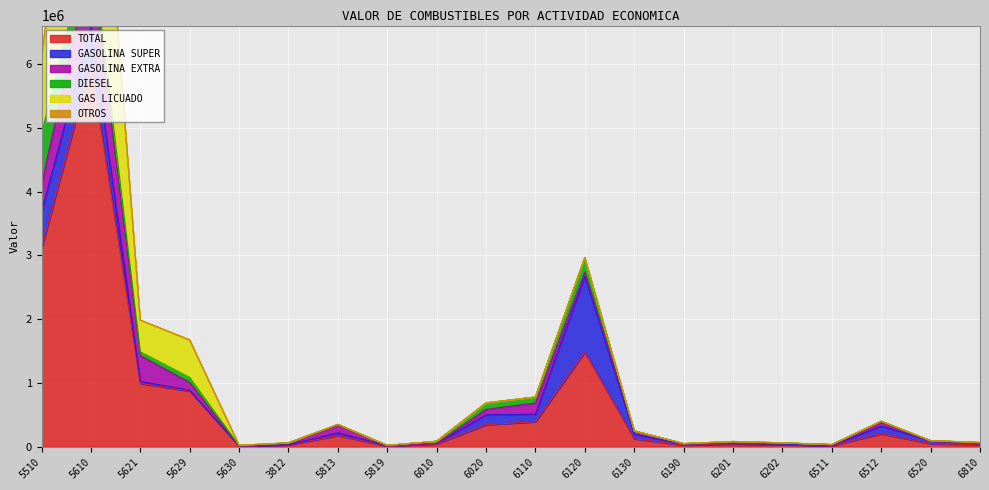

How many values in OTROS are above zero?

4